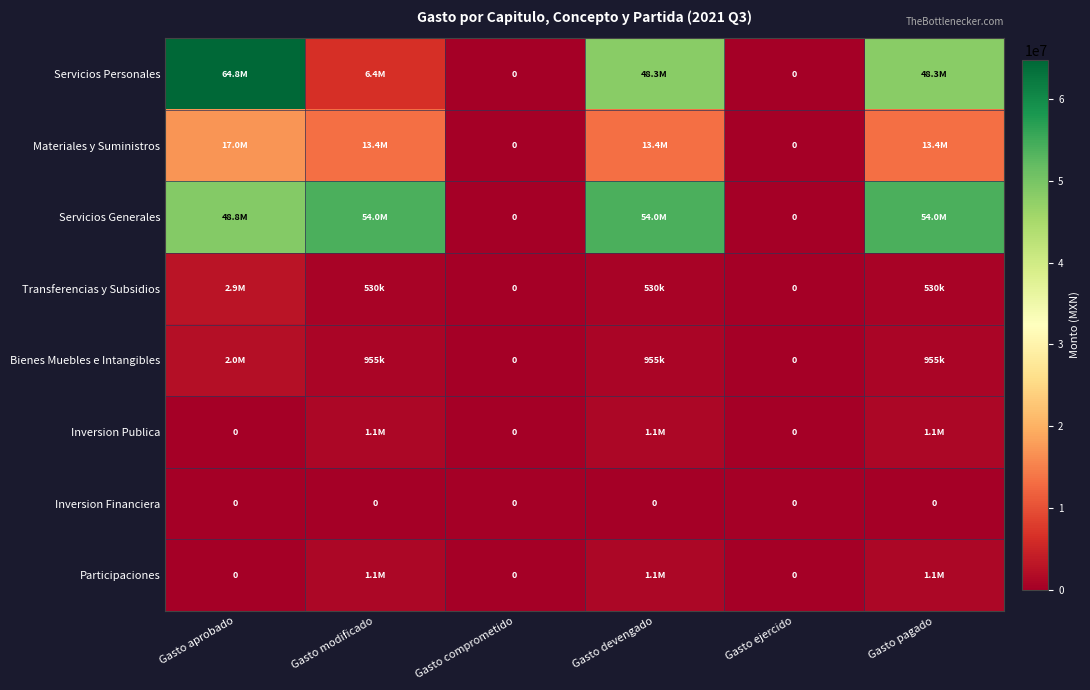

The Bienes Muebles e Intangibles series shows 588780.4 at Gasto modificado. True or false?

False